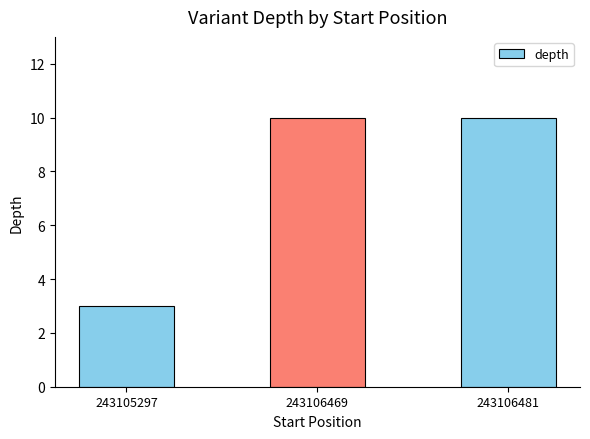

What value does the data have at 243106469?

10